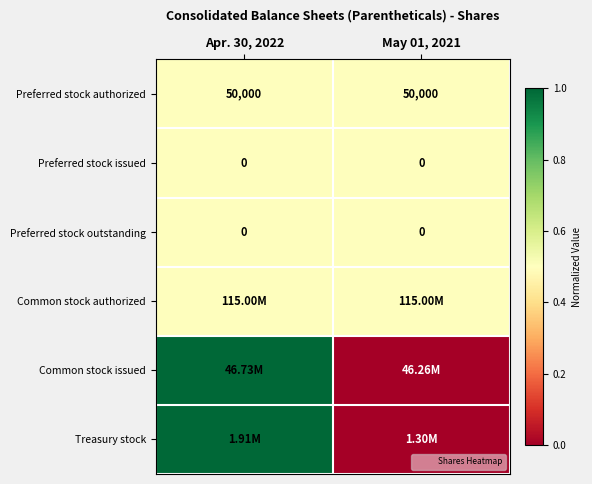

List the labels in order of Common stock issued value, smallest first.

May 01, 2021, Apr. 30, 2022